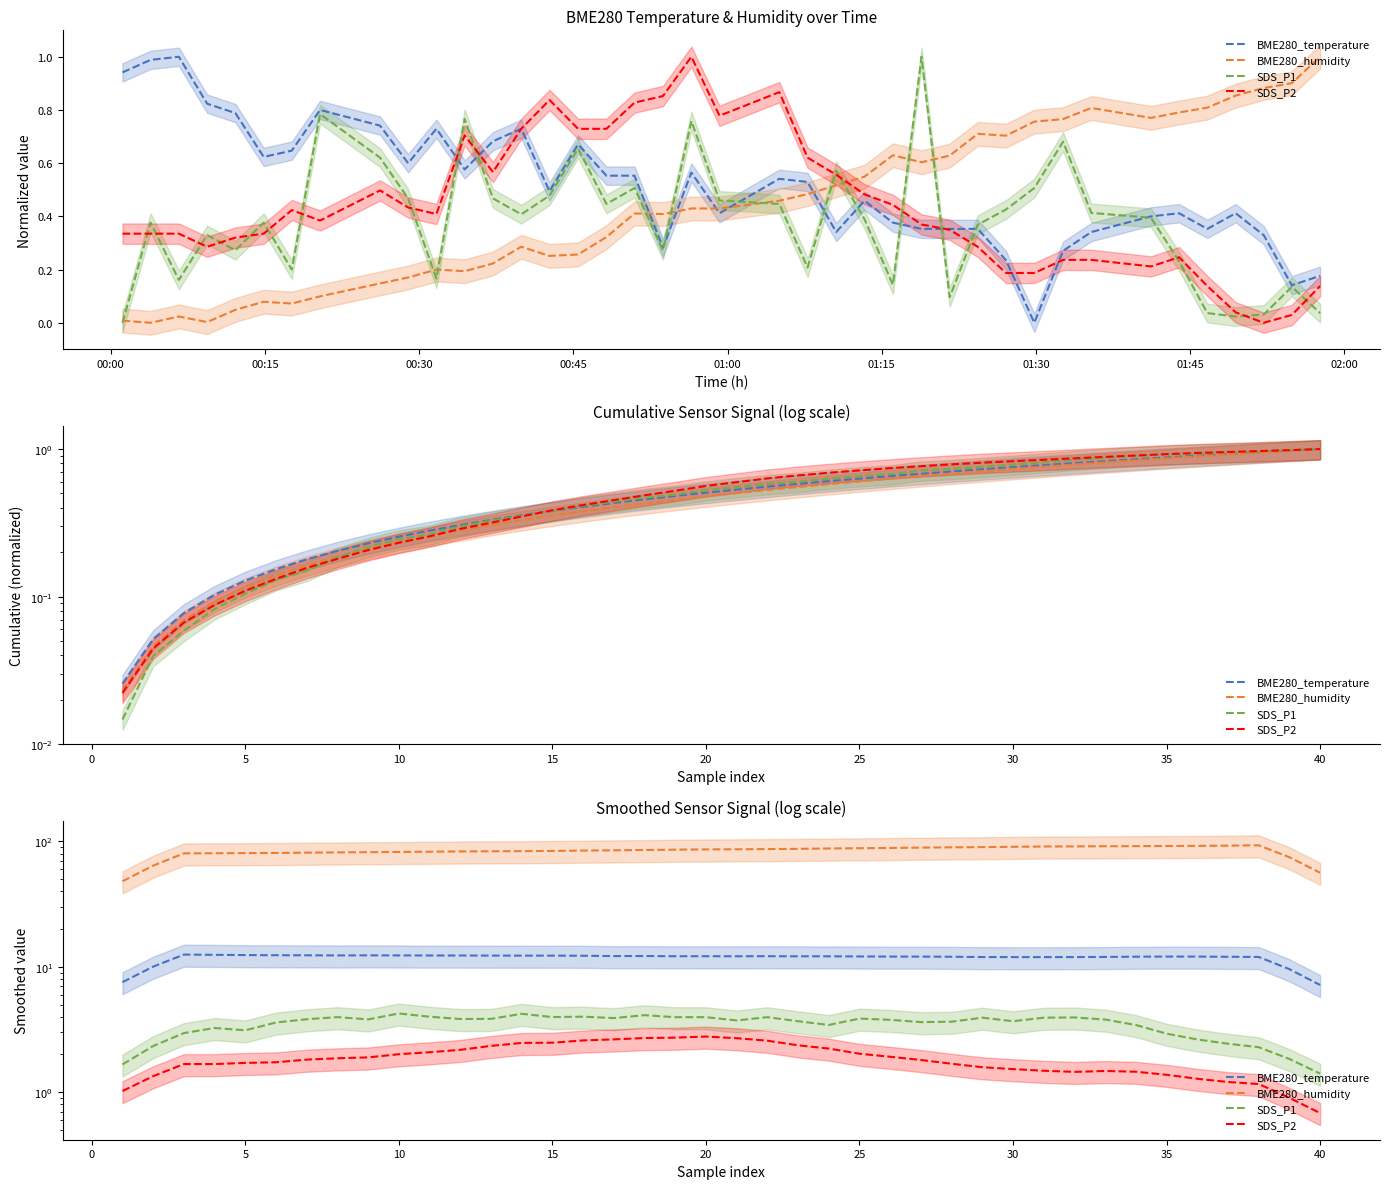

What is the sum of the BME280_temperature values at 24 and 00:15?

22.1